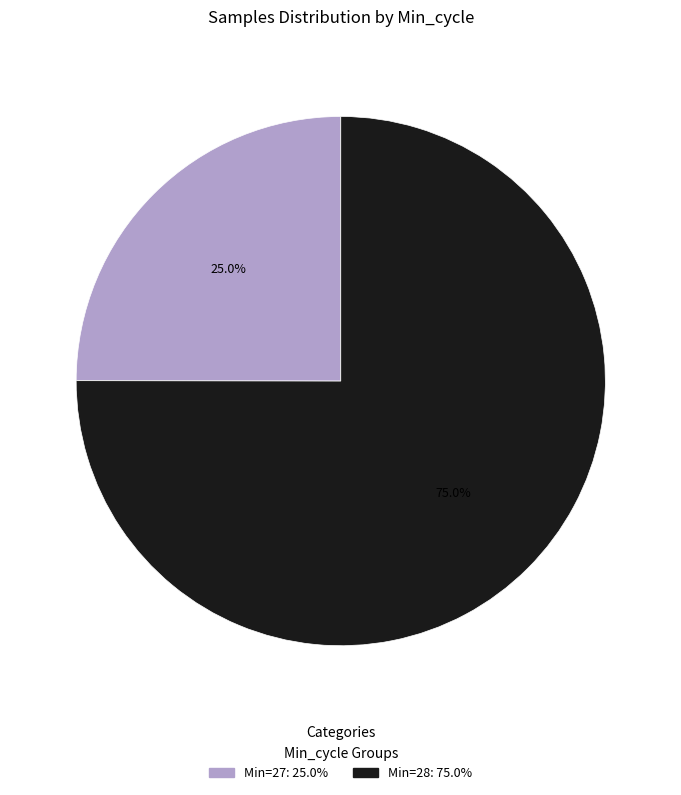

How many slices are in this pie chart?

2